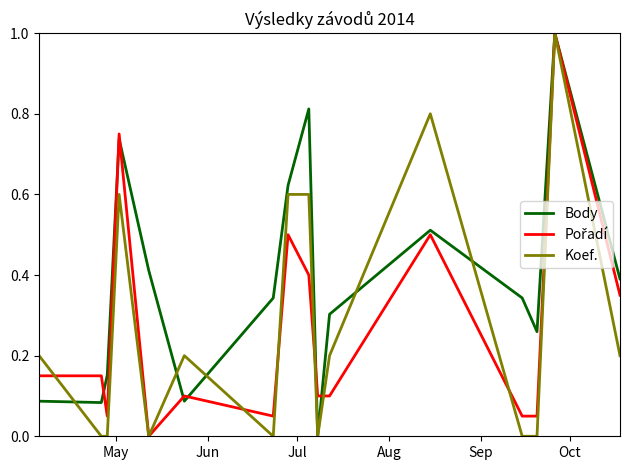

What is the highest value of the Body series?

1.0